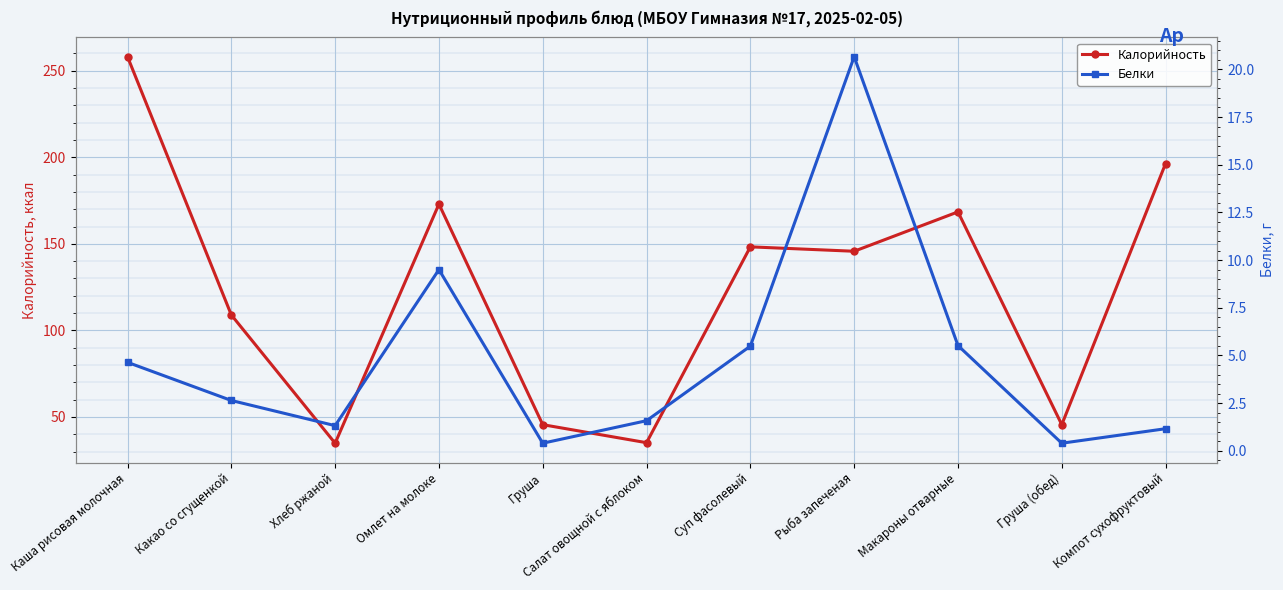

How many lines are shown in the chart?

2